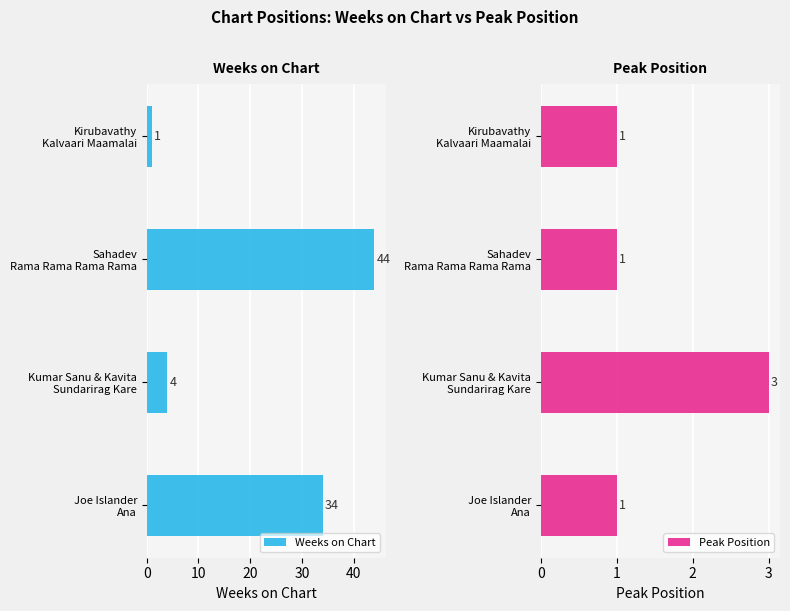

List the series in order of their peak value, lowest first.

Peak Position, Weeks on Chart